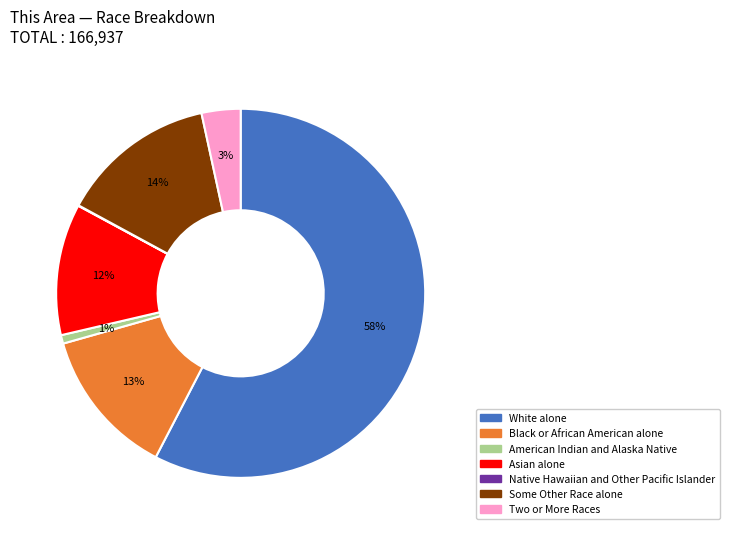

To the nearest percent, what is the average slice percentage?

14%